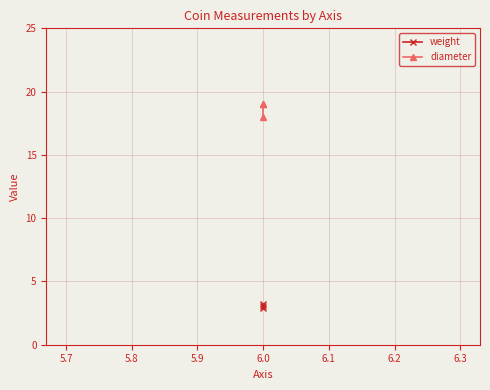

Count the diameter values in the range 18 to 19.

3